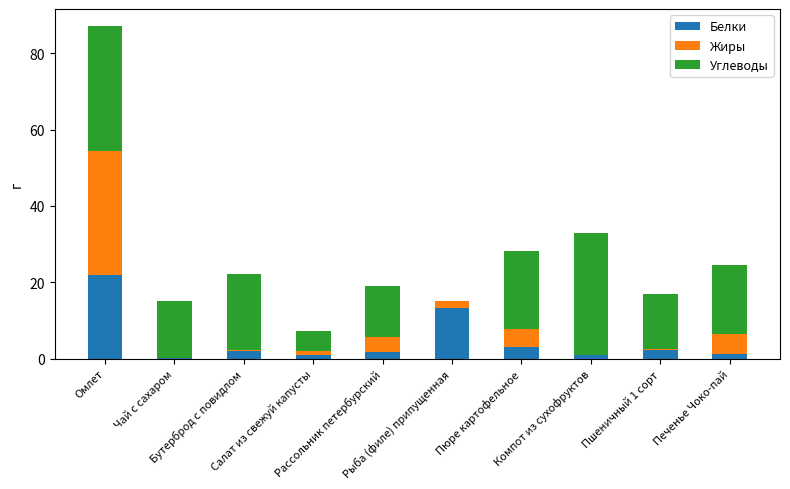

How many distinct data groups are displayed?

3